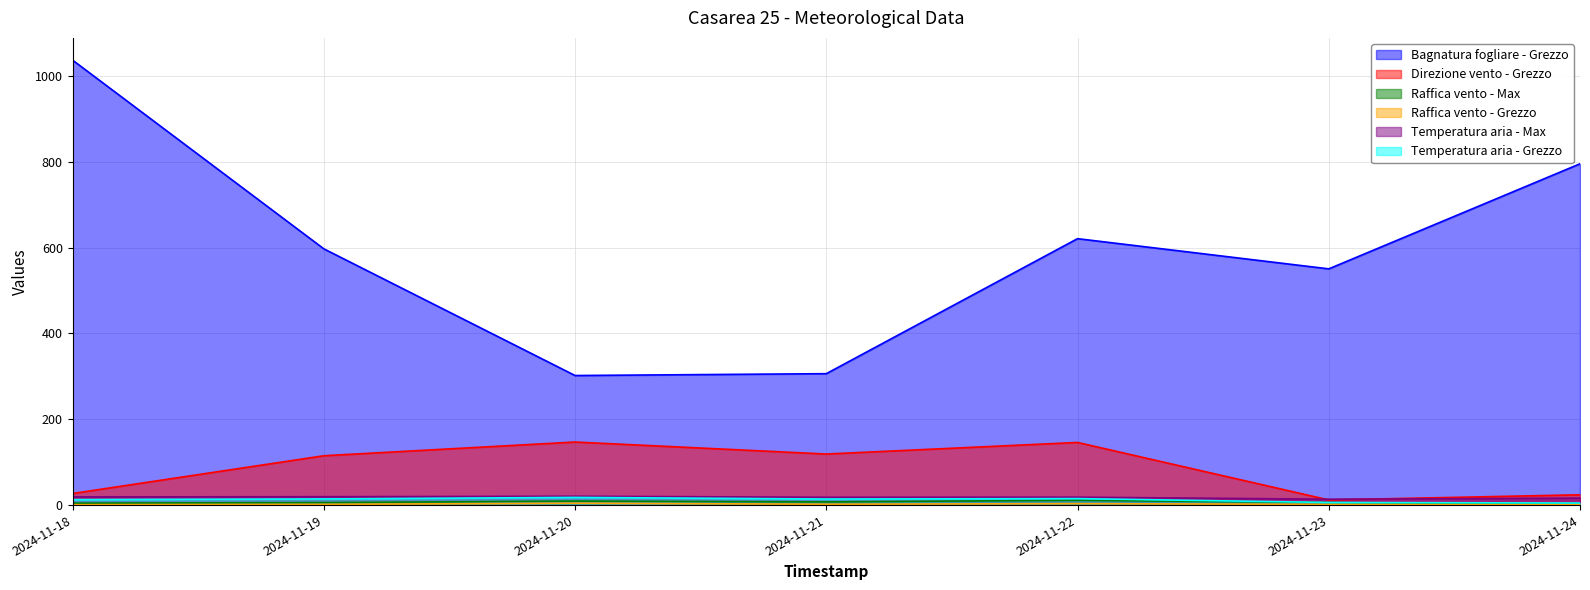

True or false: Bagnatura fogliare - Grezzo has more than 2 points higher than both neighbors.

False